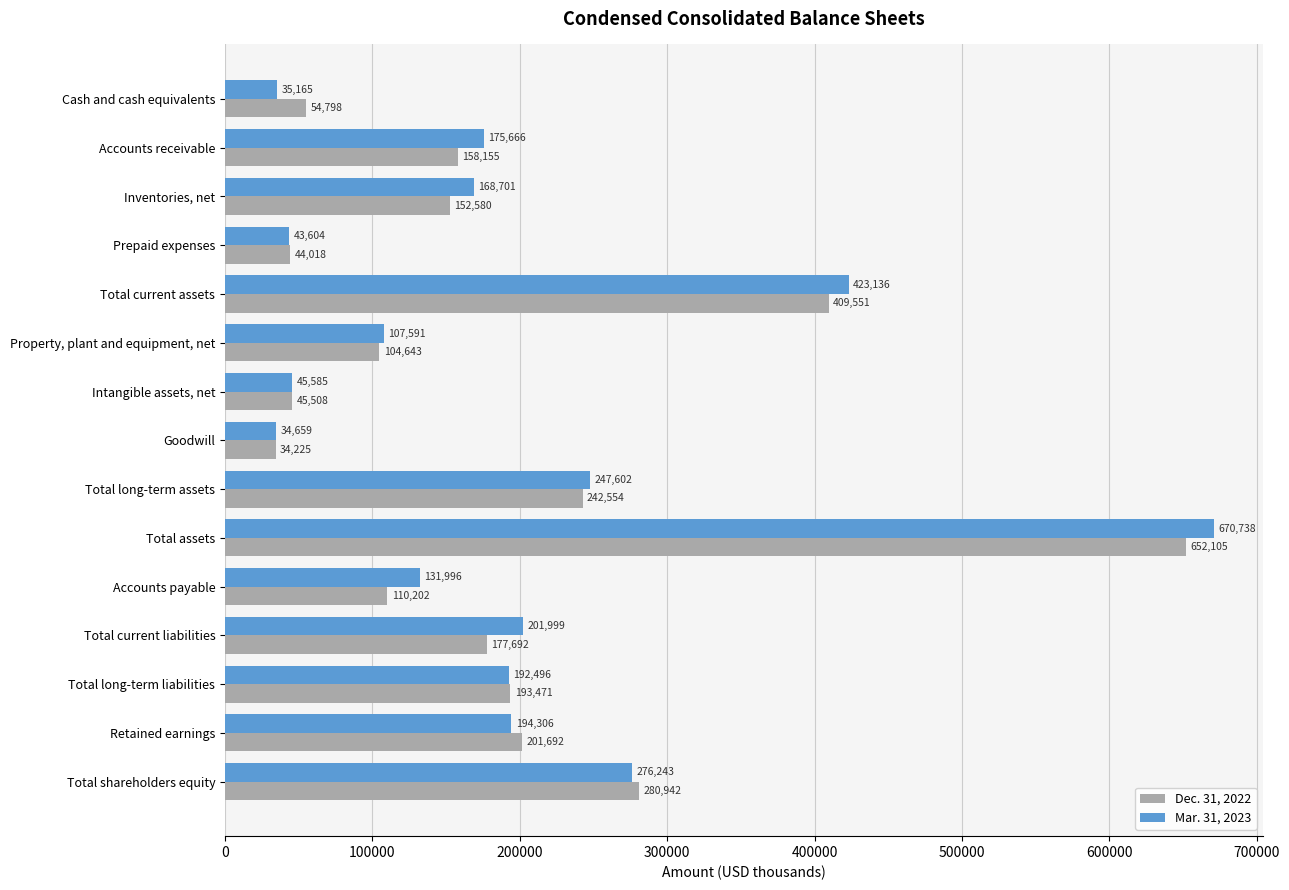

Where is Mar. 31, 2023 nearest to the value 352698?

Total current assets